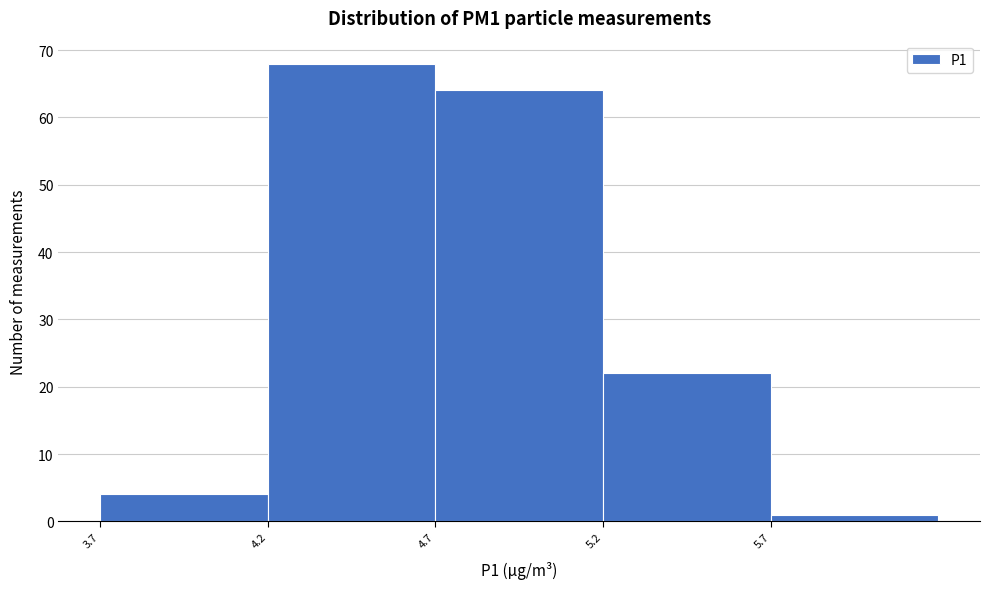

Reading left to right, transcribe this chart: for each bar, give the range it covers on the x-axis and its height. Neither the bar edges nor the heights are printed on the chart, so give them approximately, as read against the axes.

3.72 to 4.22: 4
4.22 to 4.72: 68
4.72 to 5.22: 64
5.22 to 5.72: 22
5.72 to 6.22: 1